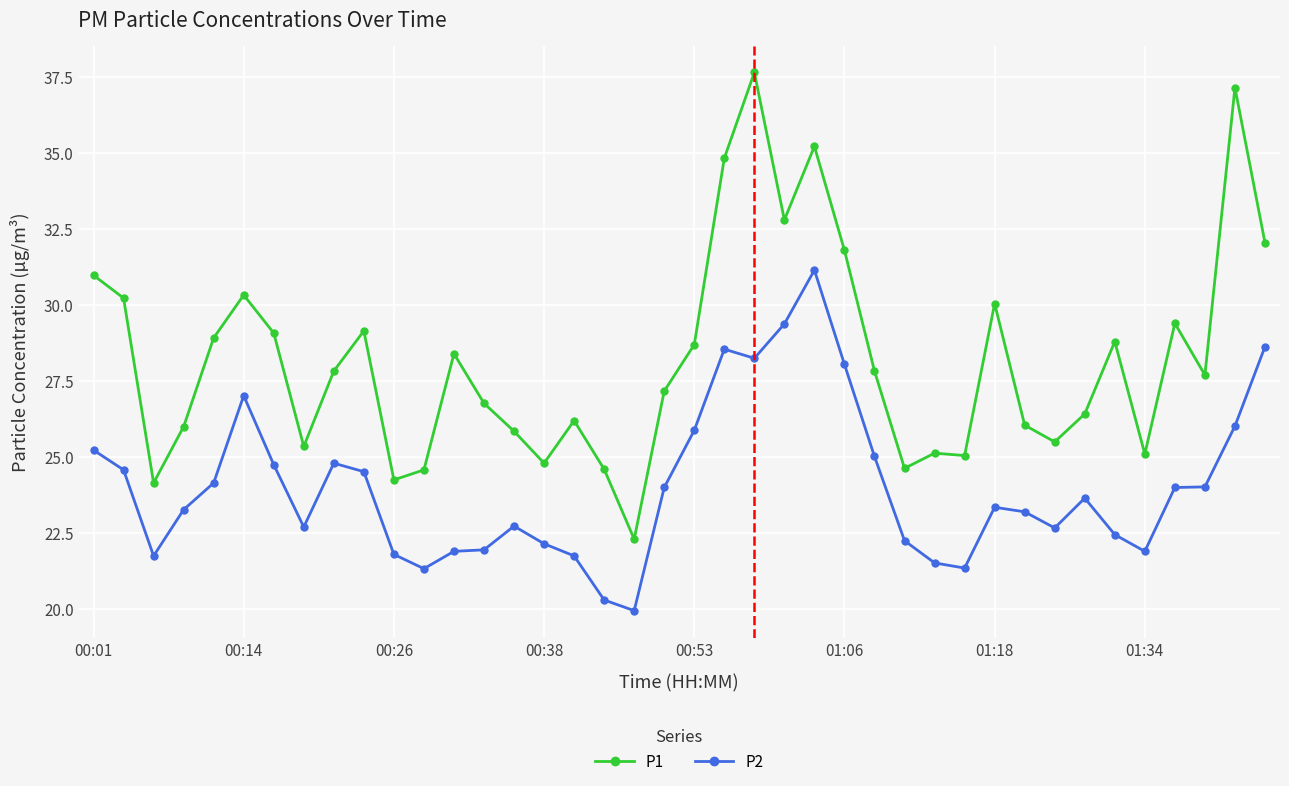

Which series has the largest range (max minus min)?

P1